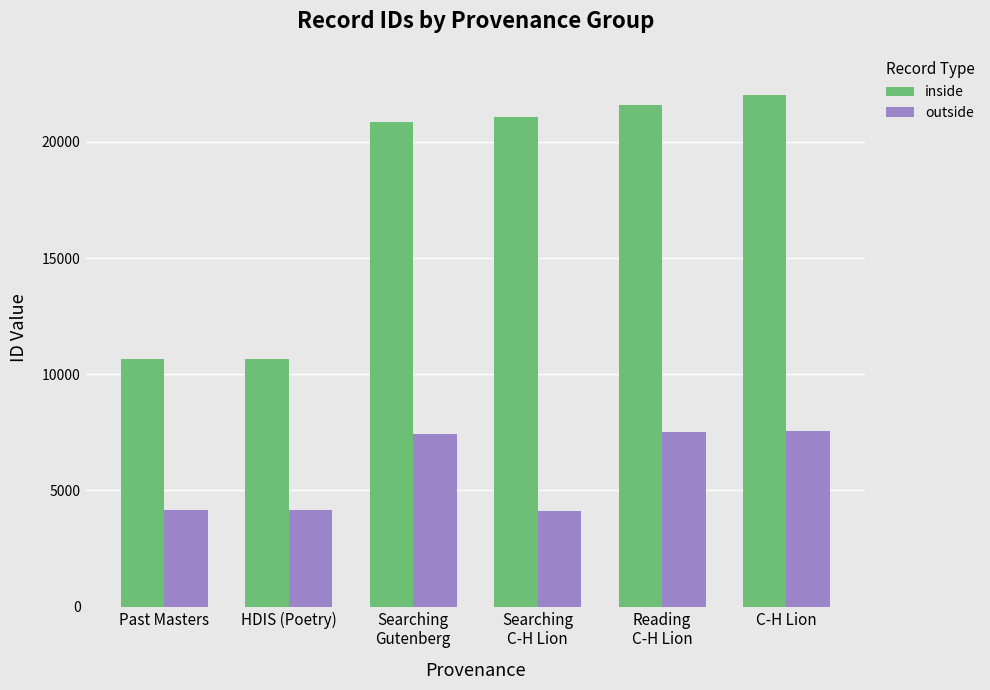

At C-H Lion, list the series in order from smallest to largest.

outside, inside